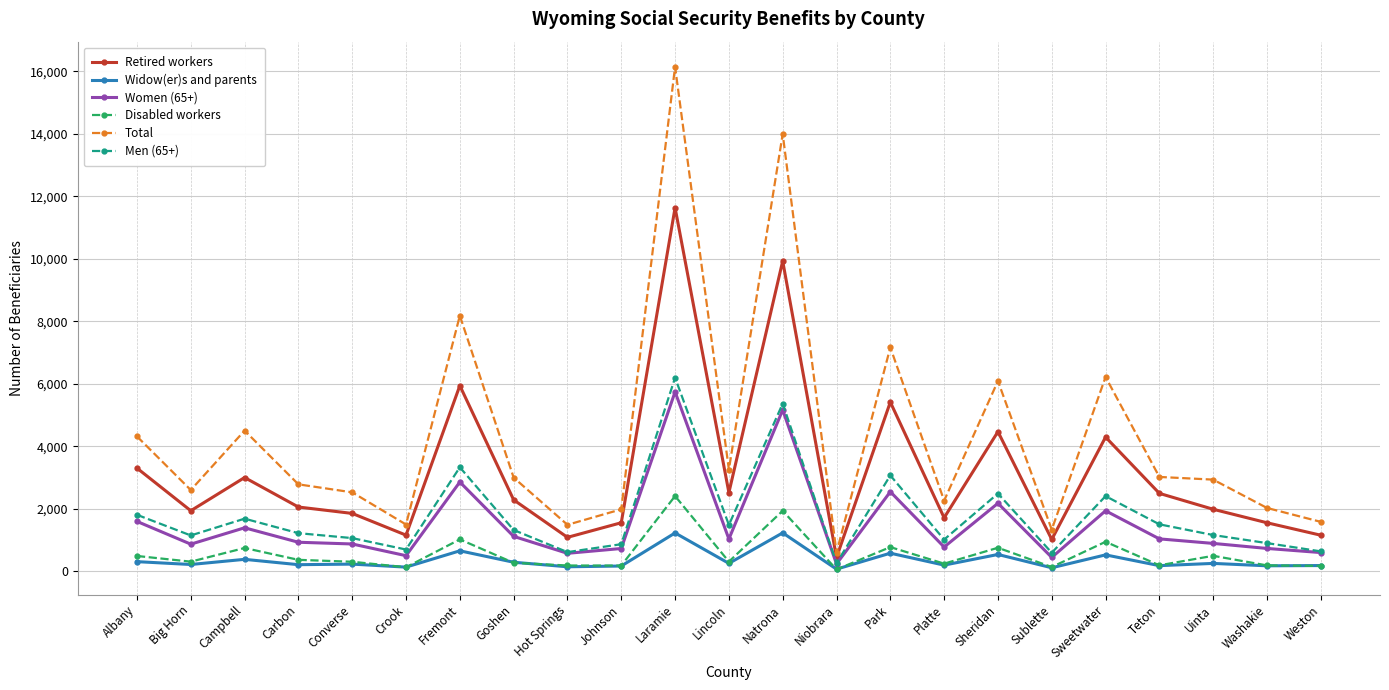

True or false: Total and Disabled workers intersect in this chart.

False